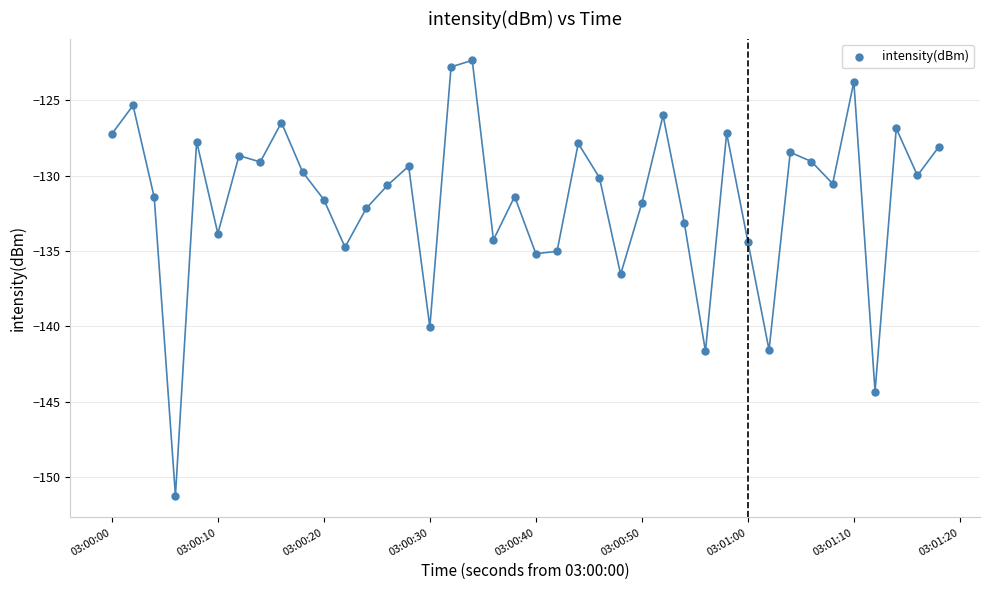

What is the range of Y values (max minus min)?

28.9